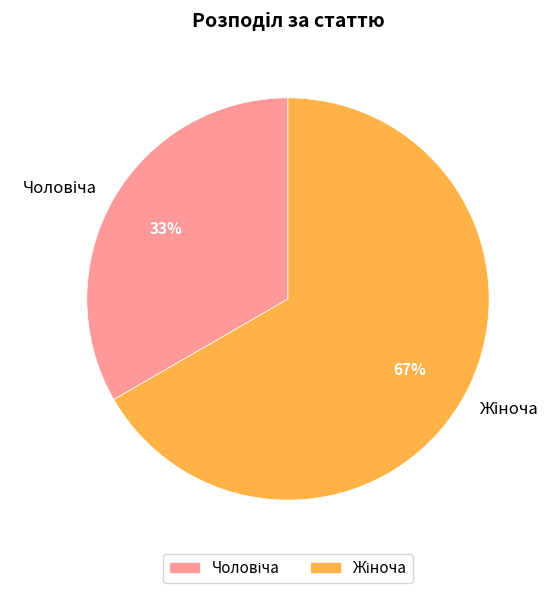

To the nearest percent, what is the average slice percentage?

50%